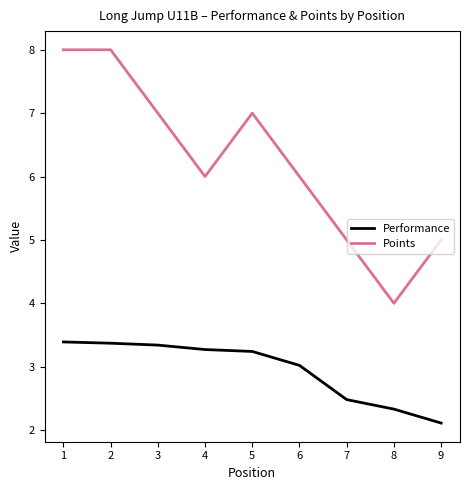

What is the sum of the Points values at 4 and 2?

14.0